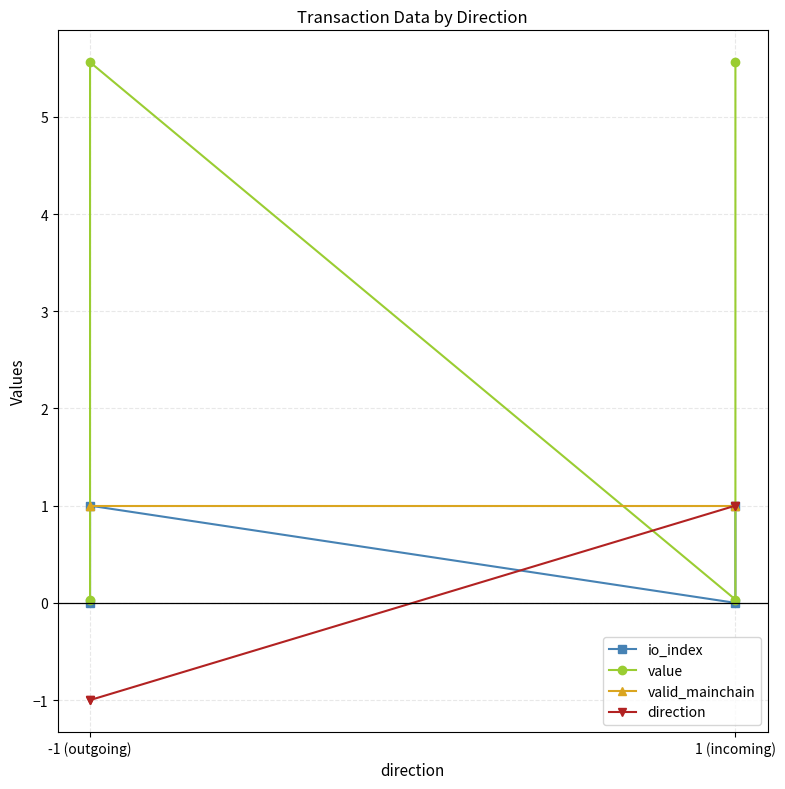

How many times do io_index and direction cross each other?

1